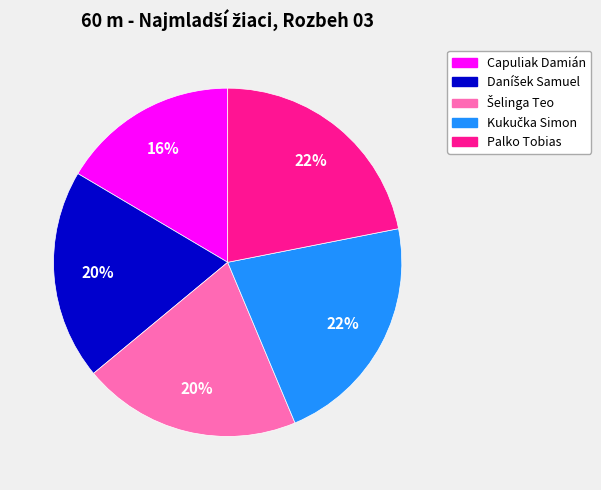

Is it true that Palko Tobias is 22% of the pie?

True